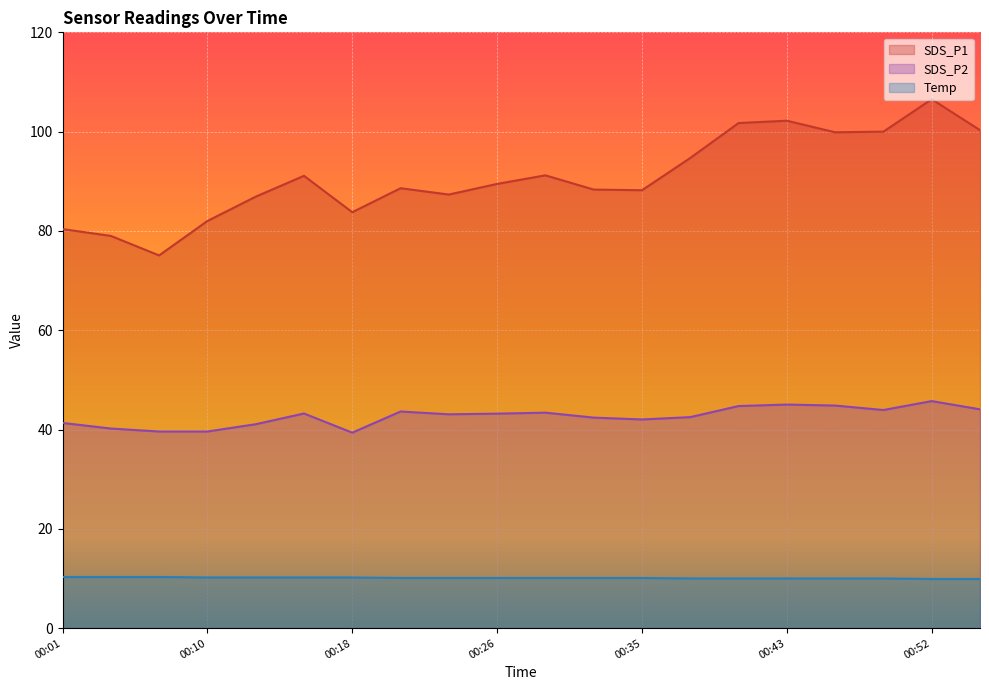

What is the sum of all SDS_P1 values?

1816.7